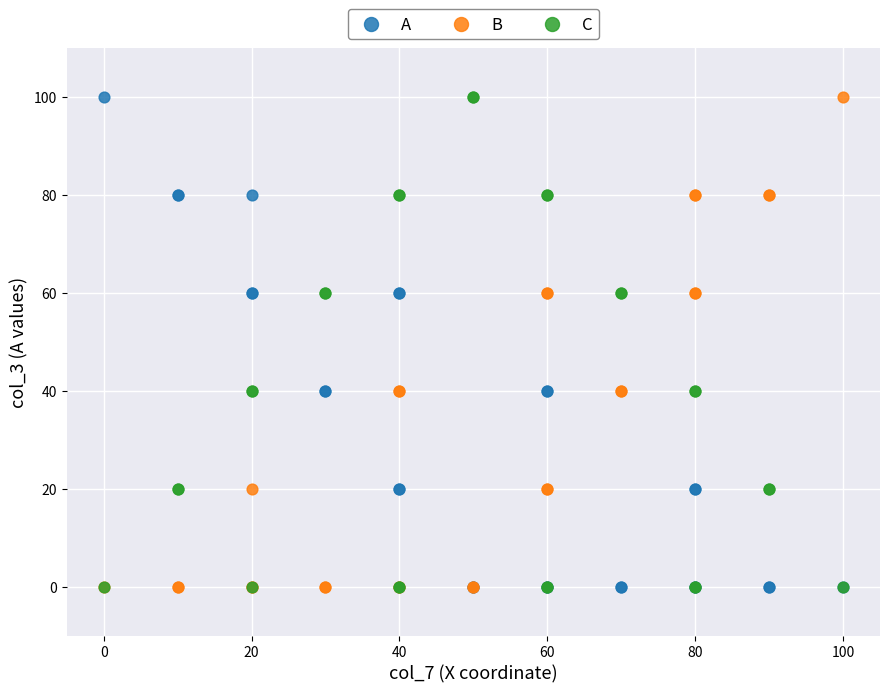

What are all the series names shown in the legend?

A, B, C